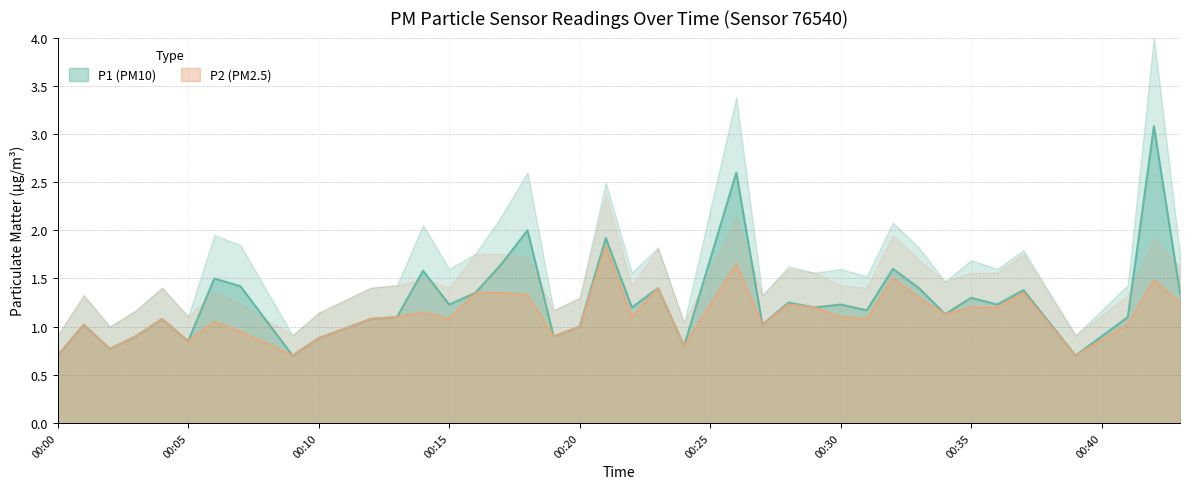

How many lines are shown in the chart?

2